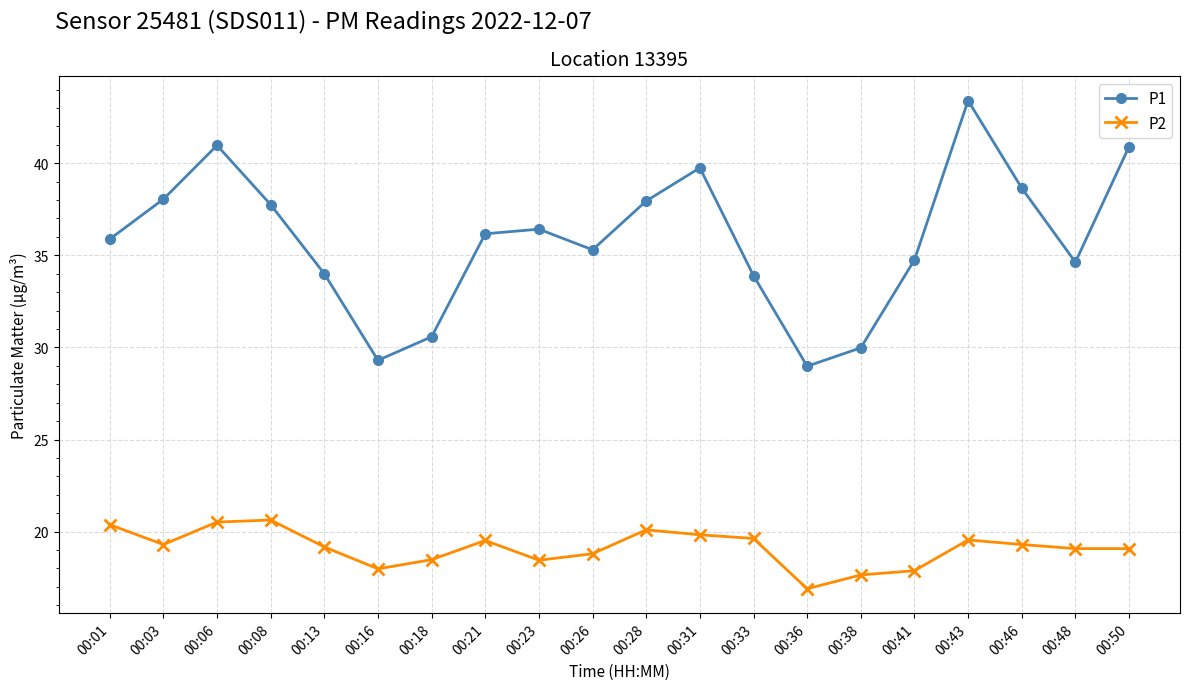

How many categories are shown in the chart?

20